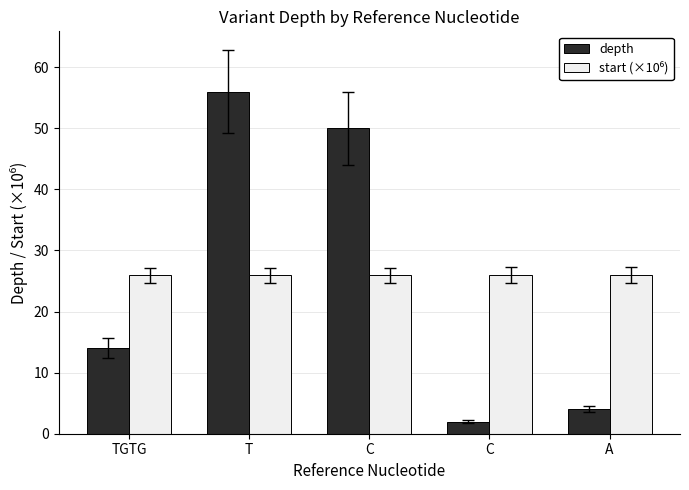

How many bars are there in total?

10